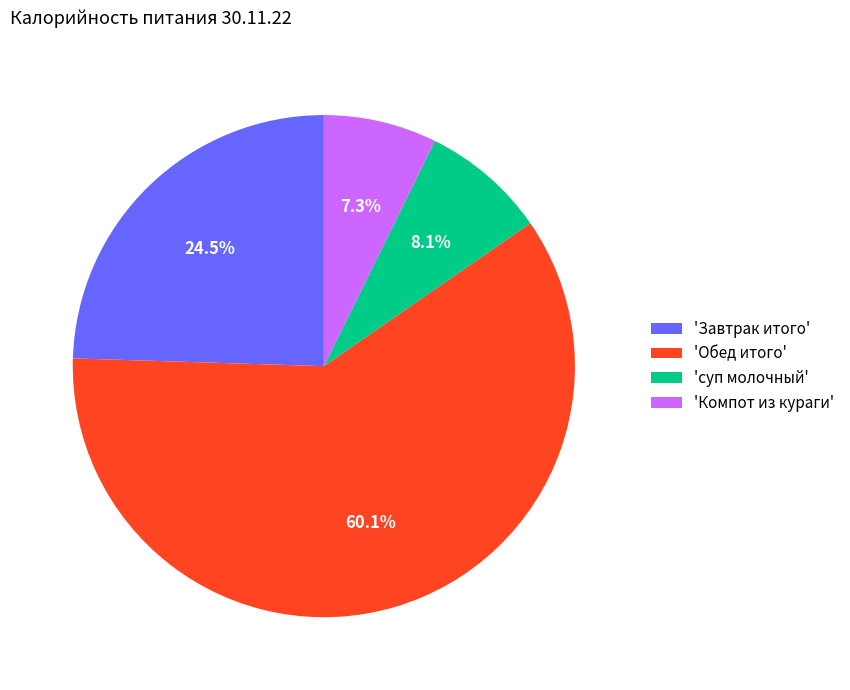

What is the smallest slice in the pie chart?

'Компот из кураги'